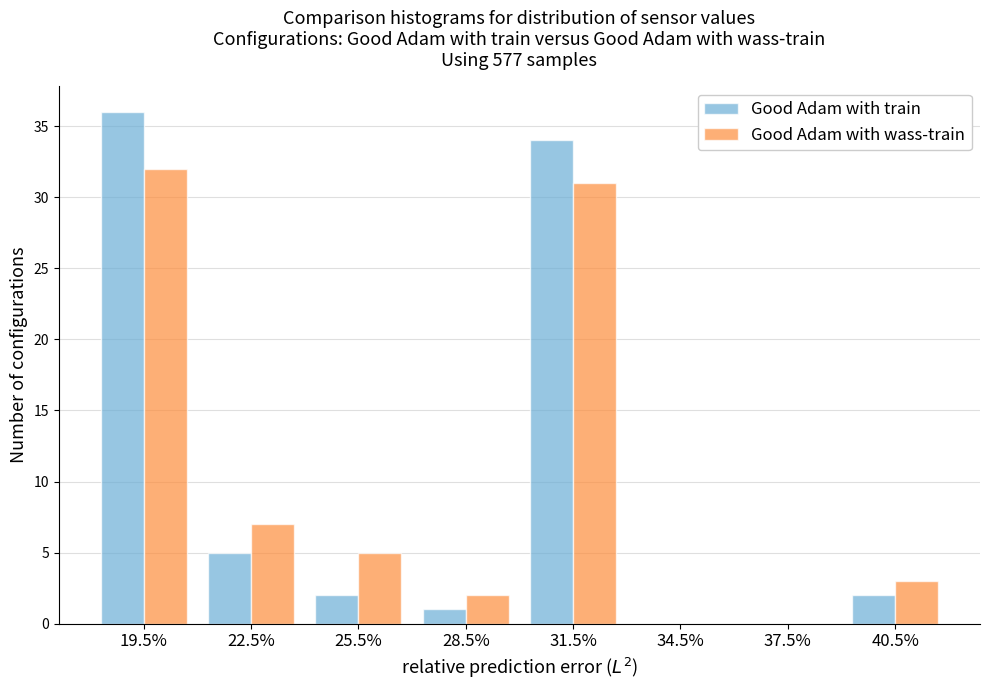

Reading left to right, what are all the values shown in this chart?

Good Adam with train: 19.5%=36	22.5%=5	25.5%=2	28.5%=1	31.5%=34	34.5%=0	37.5%=0	40.5%=2
Good Adam with wass-train: 19.5%=32	22.5%=7	25.5%=5	28.5%=2	31.5%=31	34.5%=0	37.5%=0	40.5%=3